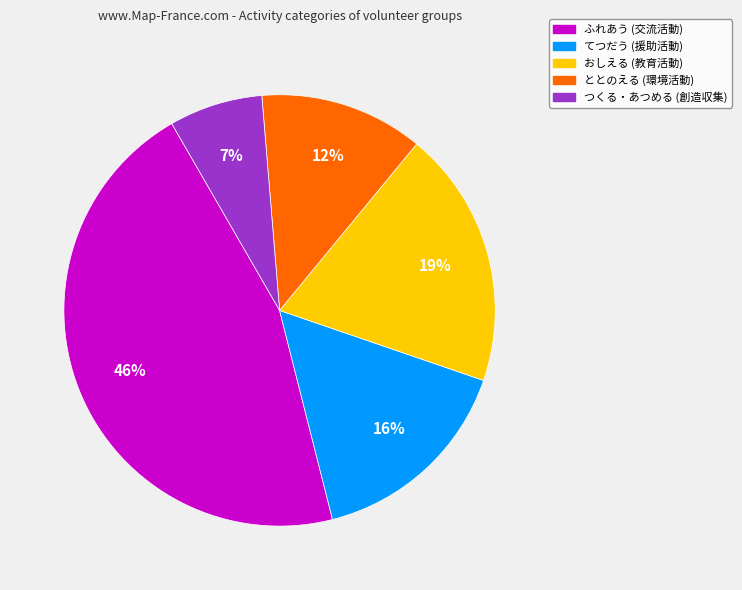

To the nearest percent, what is the average slice percentage?

20%